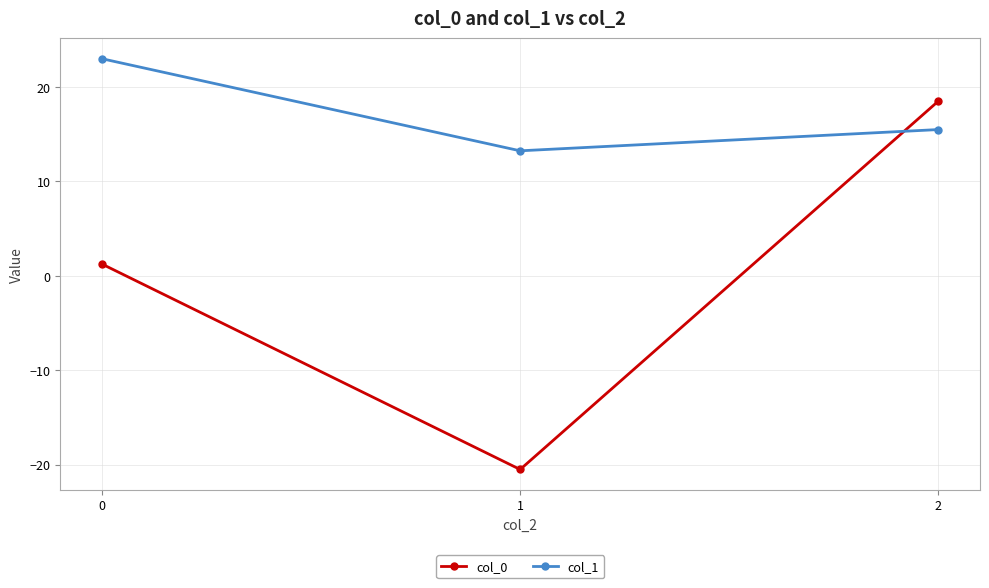

What is the value of the col_0 point at the 3rd from the left?

18.5